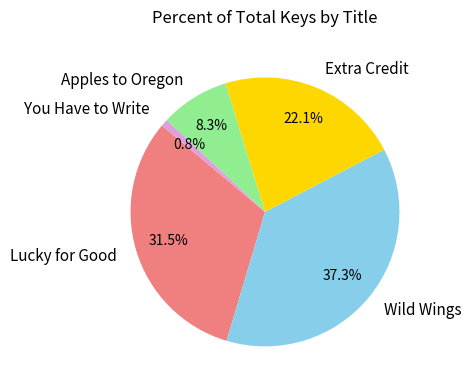

Does any single category account for the majority?

No